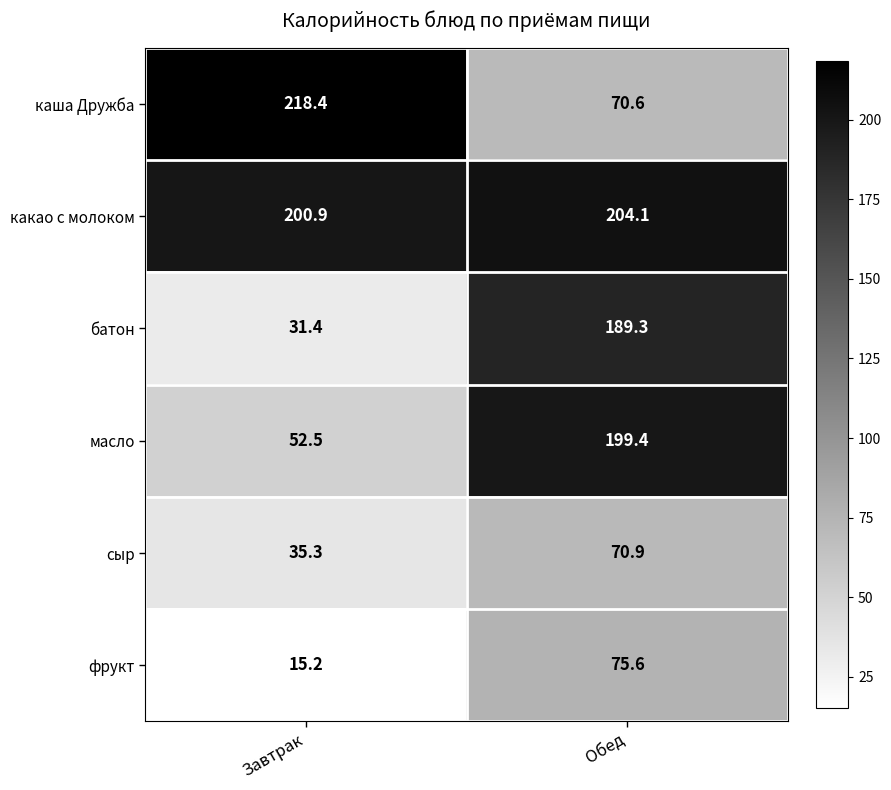

At which category is the sum across all series the highest?

Обед